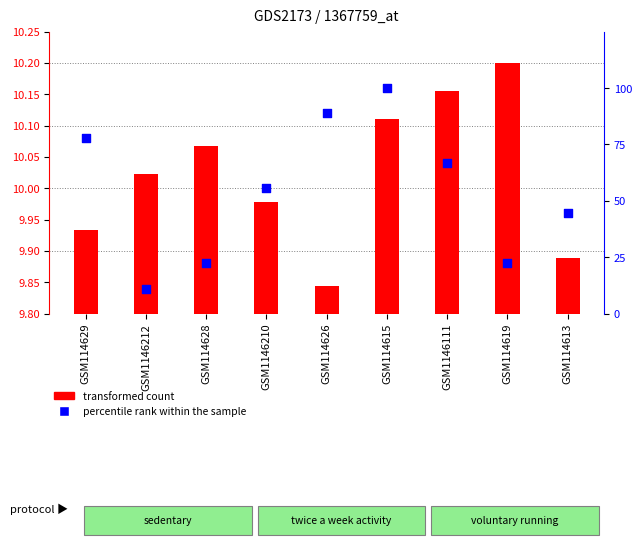

Which series reaches the minimum Y coordinate?

transformed count